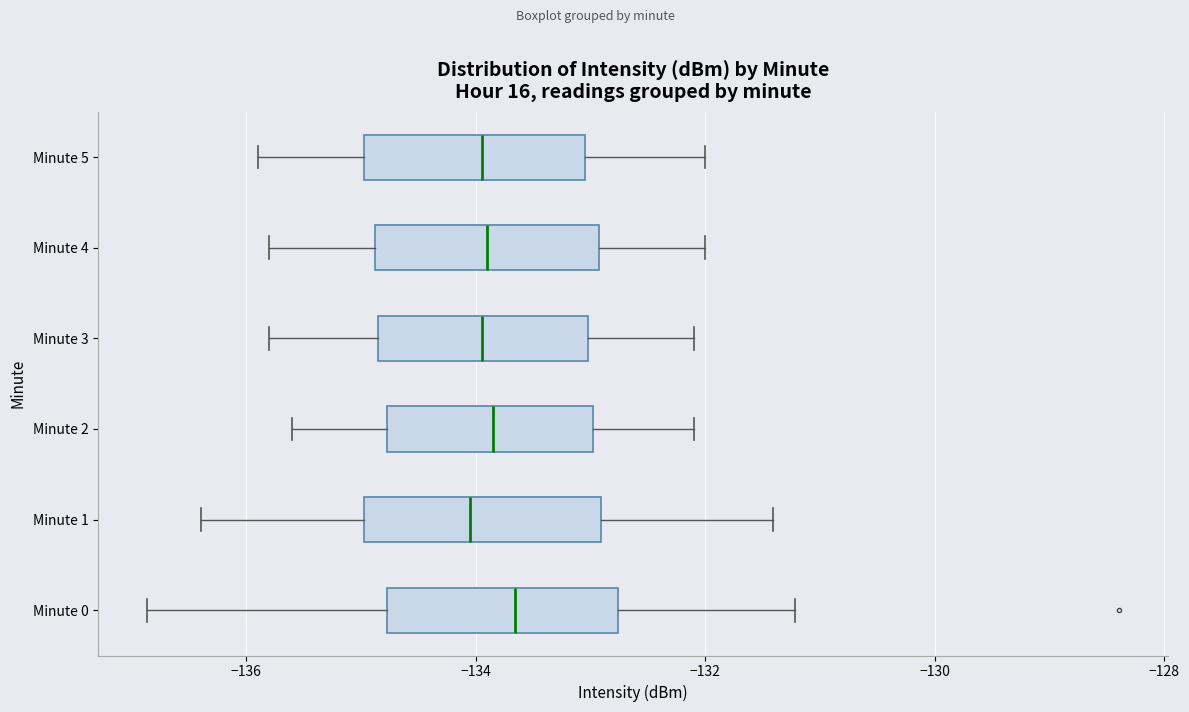

Where is the left edge of the box for Minute 3 on the x-axis? The values are not printed on the chart, so give them approximately, as read against the axis.

-134.8